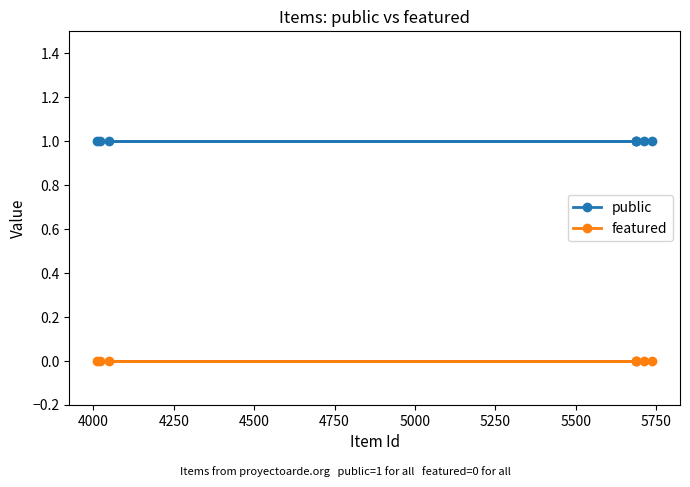

Reading left to right, transcribe all the data shown in this chart.

public: 1	1	1	1	1	1	1	1
featured: 0	0	0	0	0	0	0	0